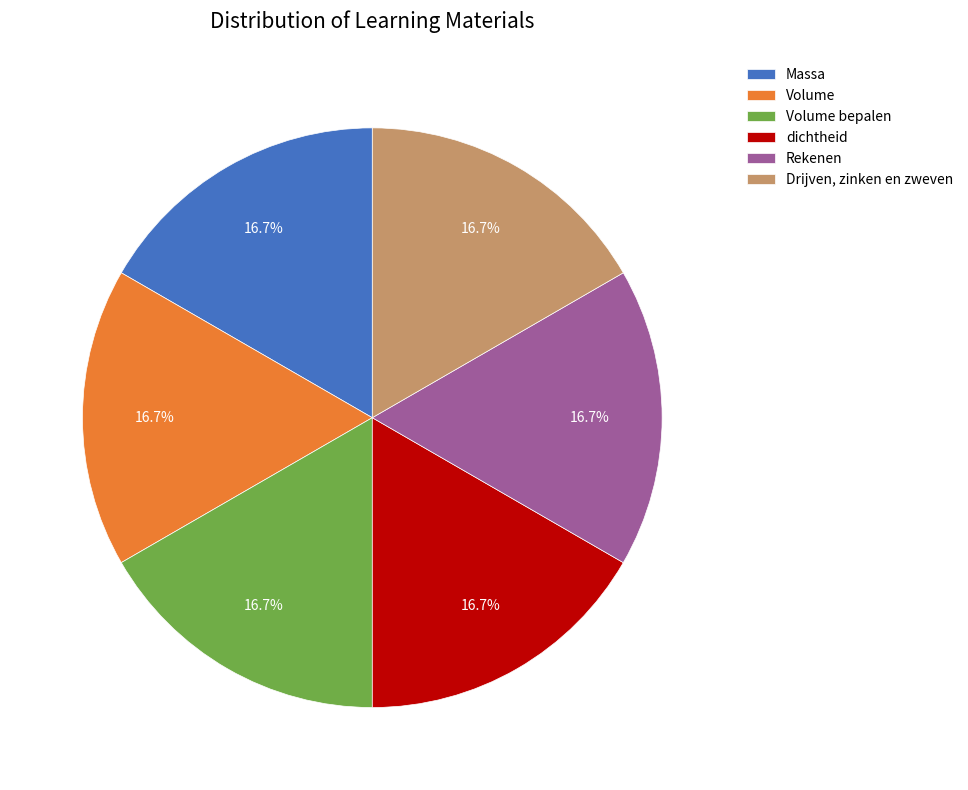

To the nearest percent, what is the combined percentage of Volume bepalen and Rekenen?

33%